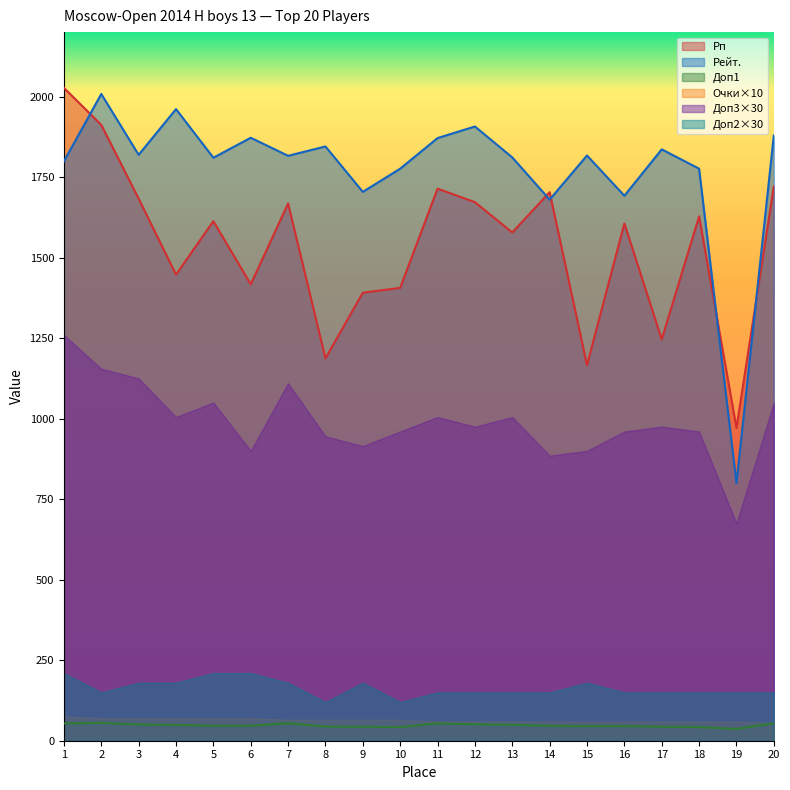

True or false: Рейт. and Рп intersect in this chart.

True